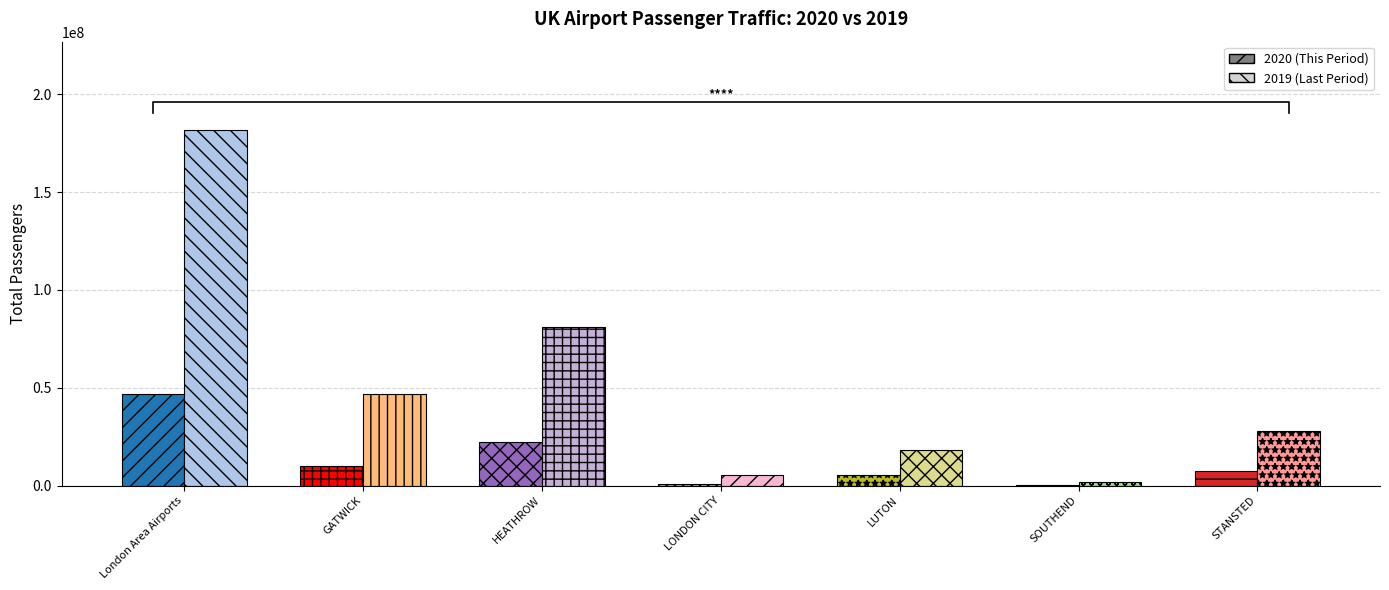

At which category does the chart reach its peak across all series?

London Area Airports